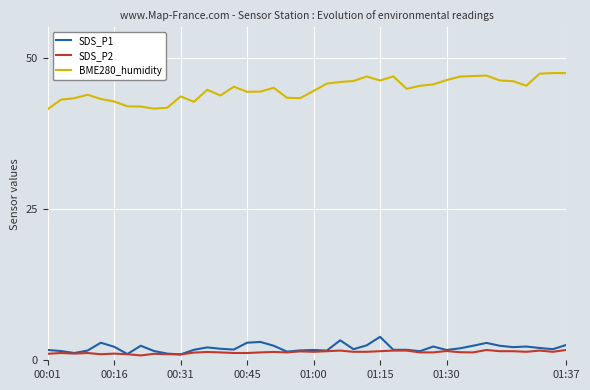

Which series has the largest range (max minus min)?

BME280_humidity